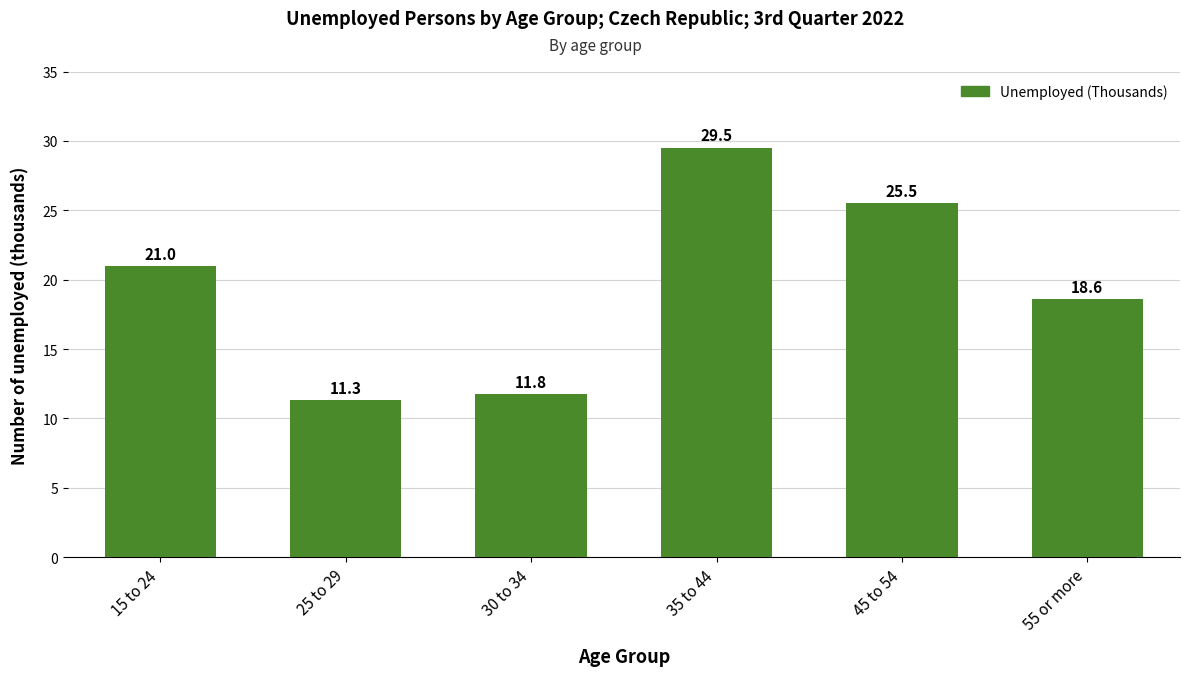

Is it true that the value at 45 to 54 is 11.7?

False